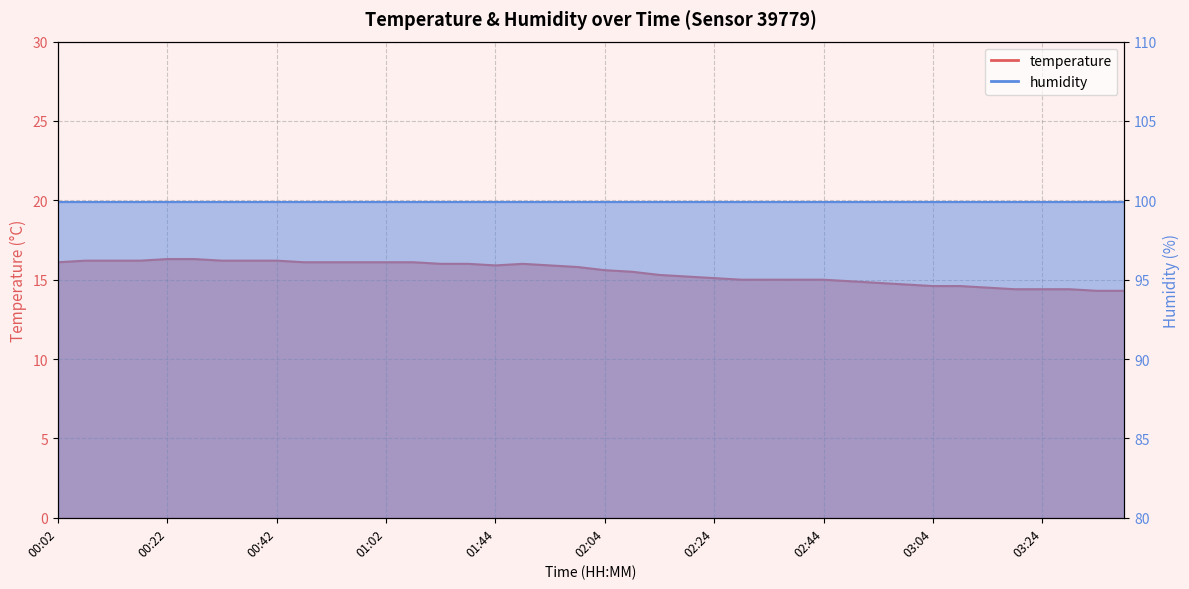

What is the difference between the second highest and second lowest values?

2.0